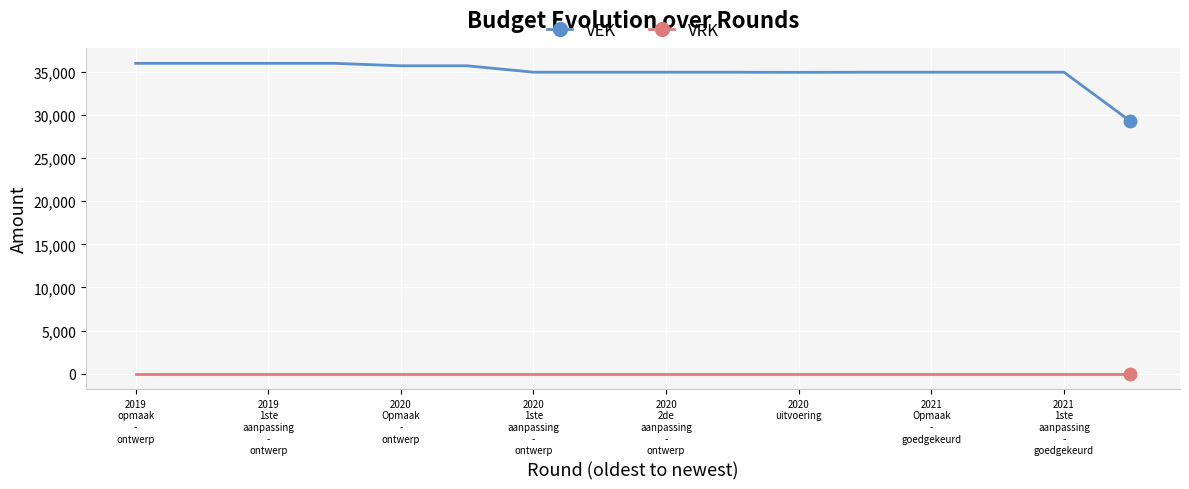

True or false: VEK and VRK intersect in this chart.

False